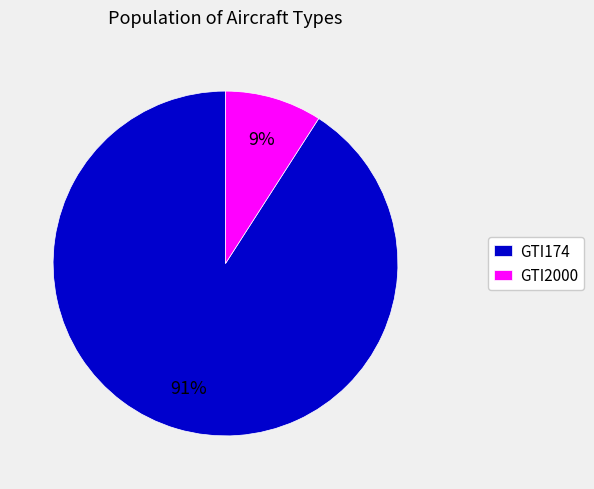

How many segments does this pie chart have?

2